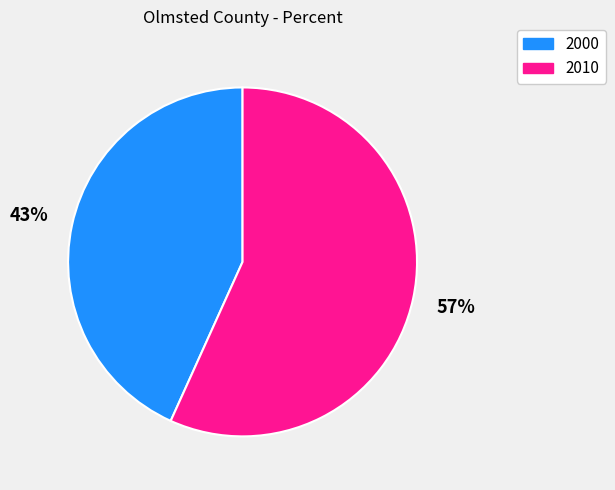

How many segments does this pie chart have?

2